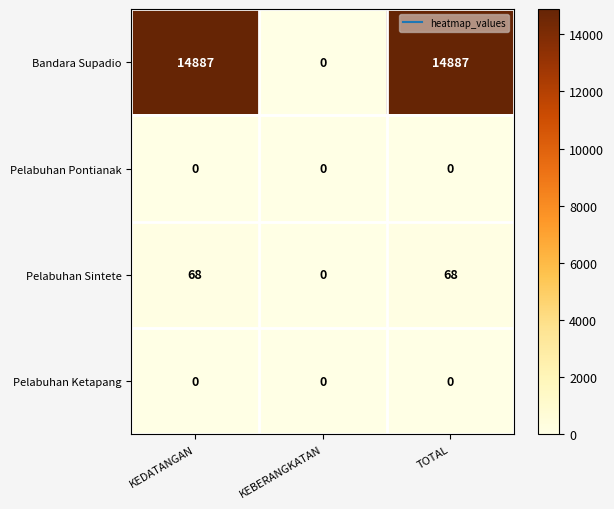

What is the total value across all series at TOTAL?

14955